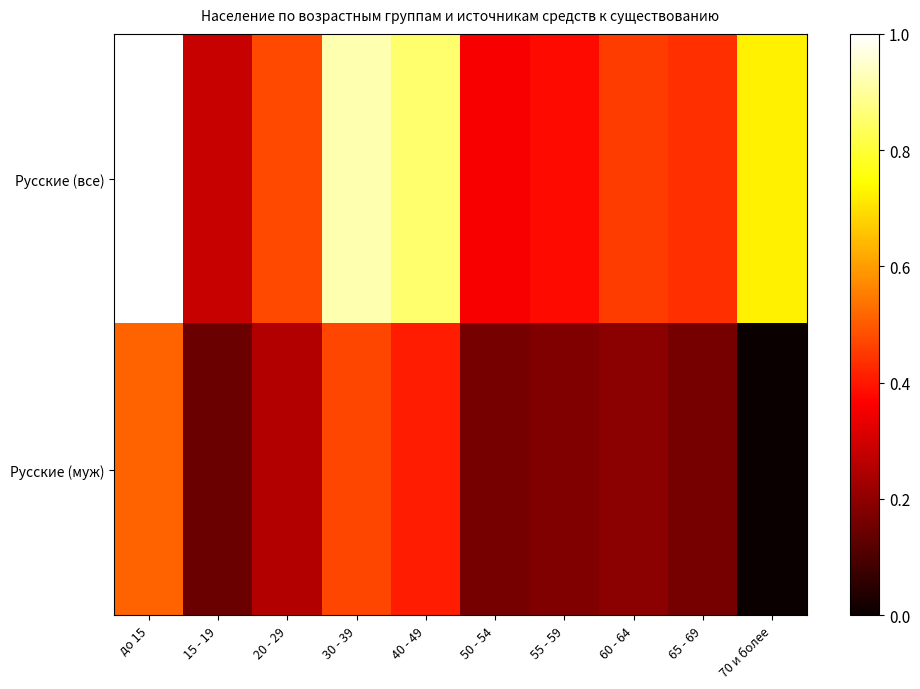

At which category is the sum across all series the highest?

до 15